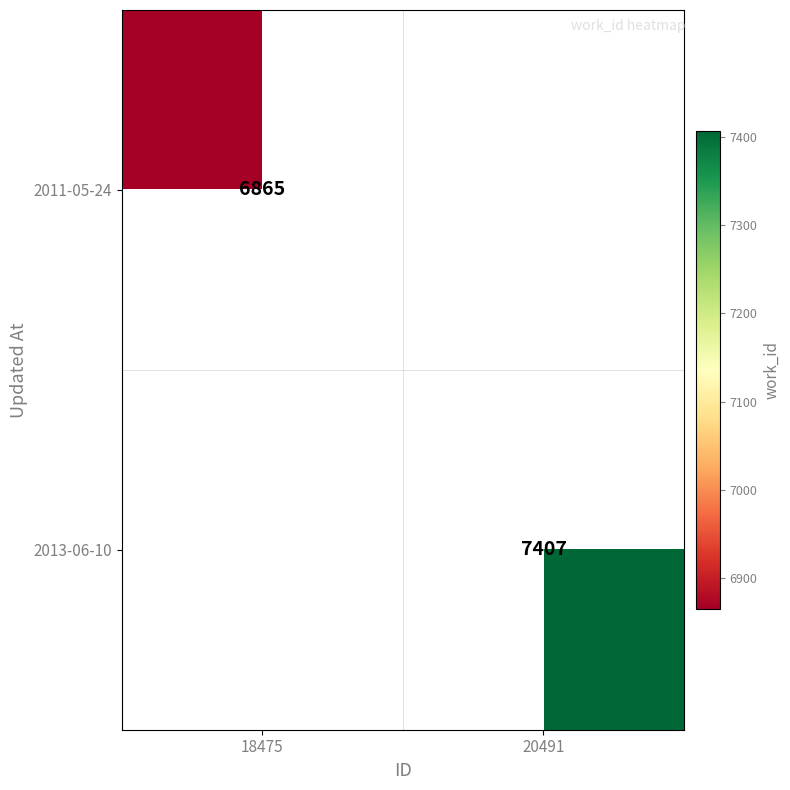

True or false: 2011-05-24 has a value of 6865 at 18475.

True